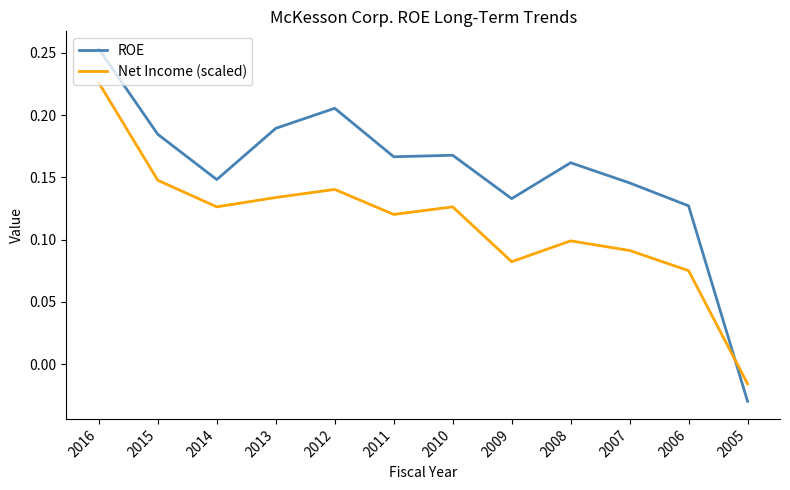

At which label does ROE reach its peak?

2016